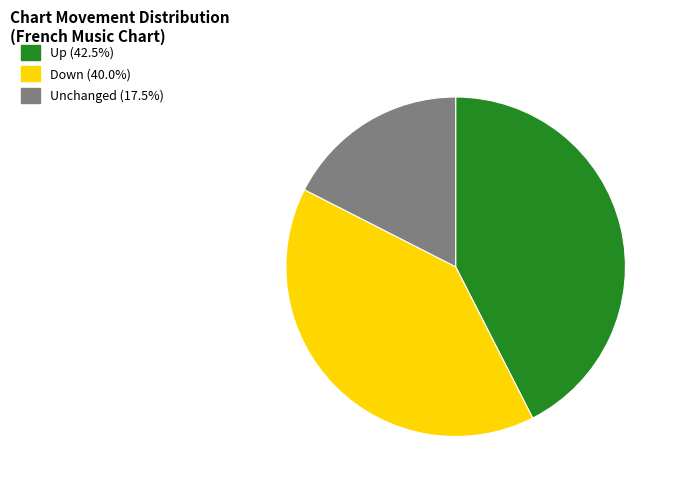

Is there any slice that represents more than half of the pie?

No